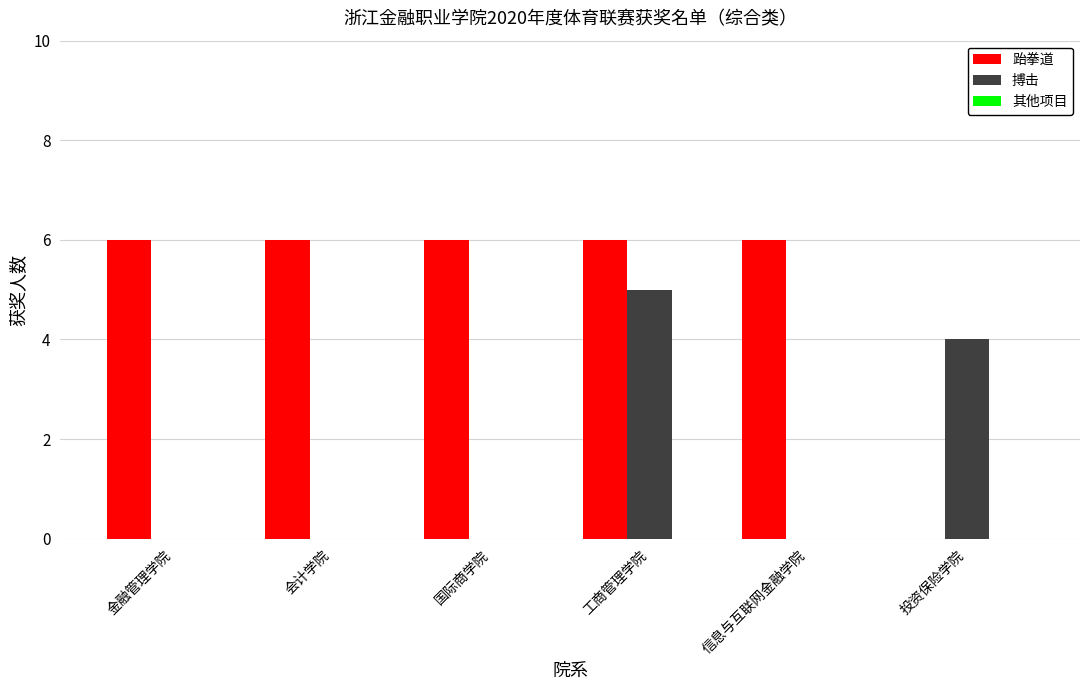

The 跆拳道 series shows 3 at 国际商学院. True or false?

False